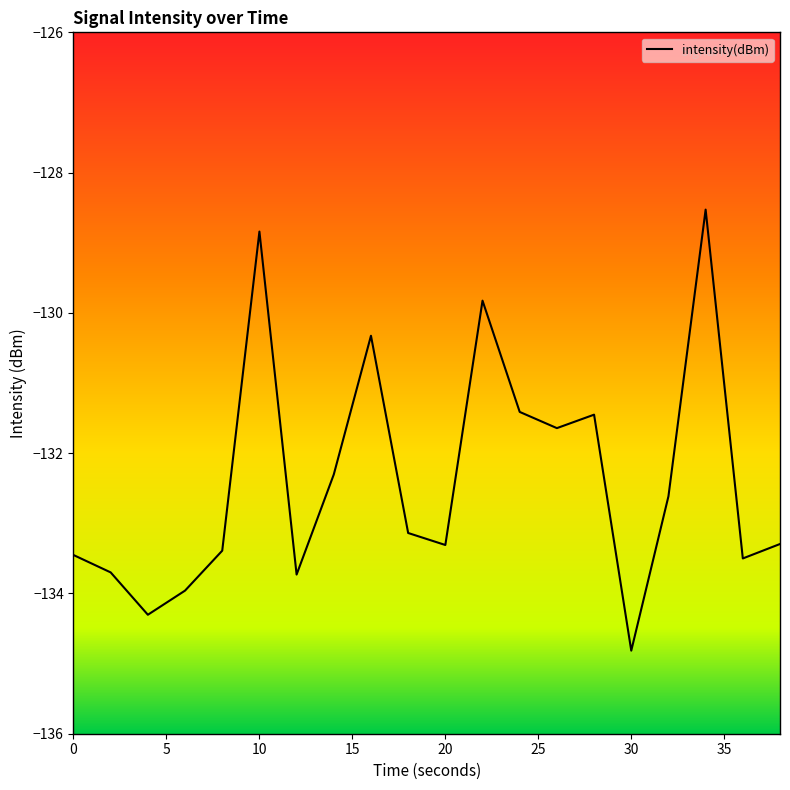

What is the minimum value shown in the chart?

-134.8